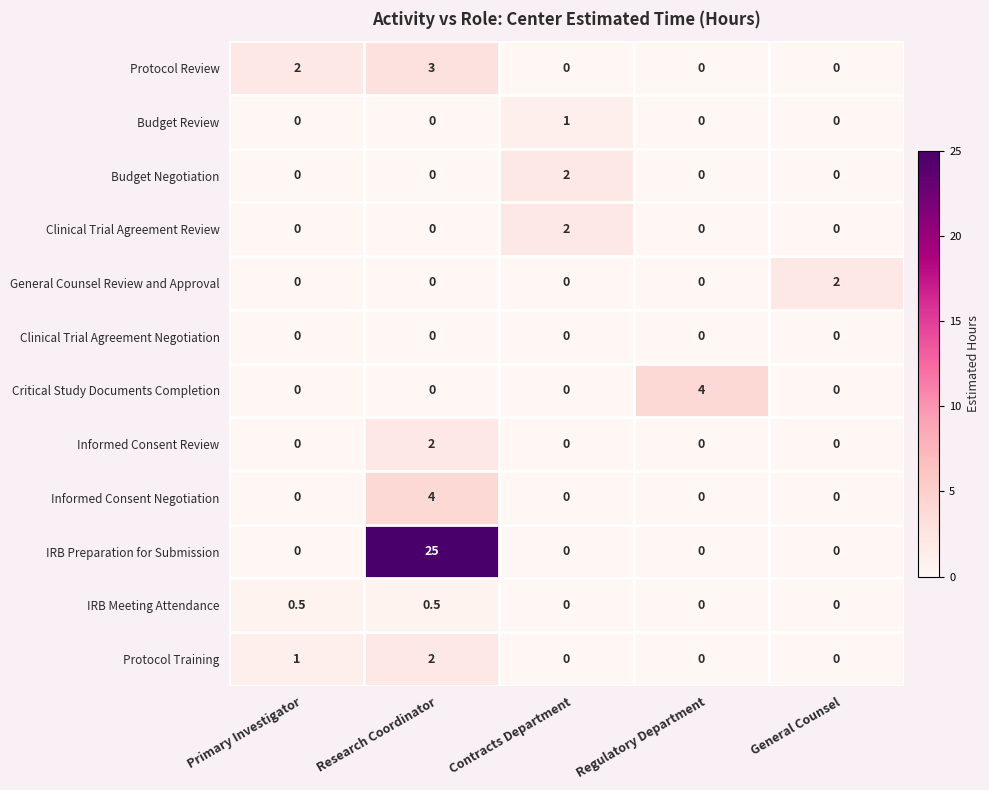

Which series has the largest total across all categories?

IRB Preparation for Submission